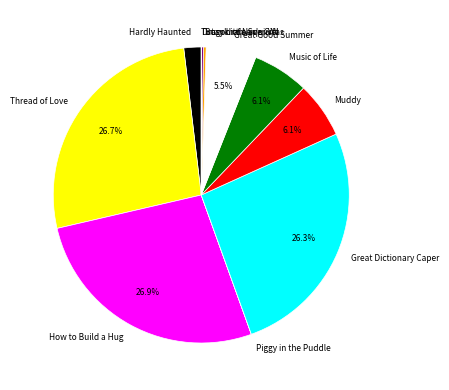

Combined, do How to Build a Hug and Great Good Summer account for over 50%?

No